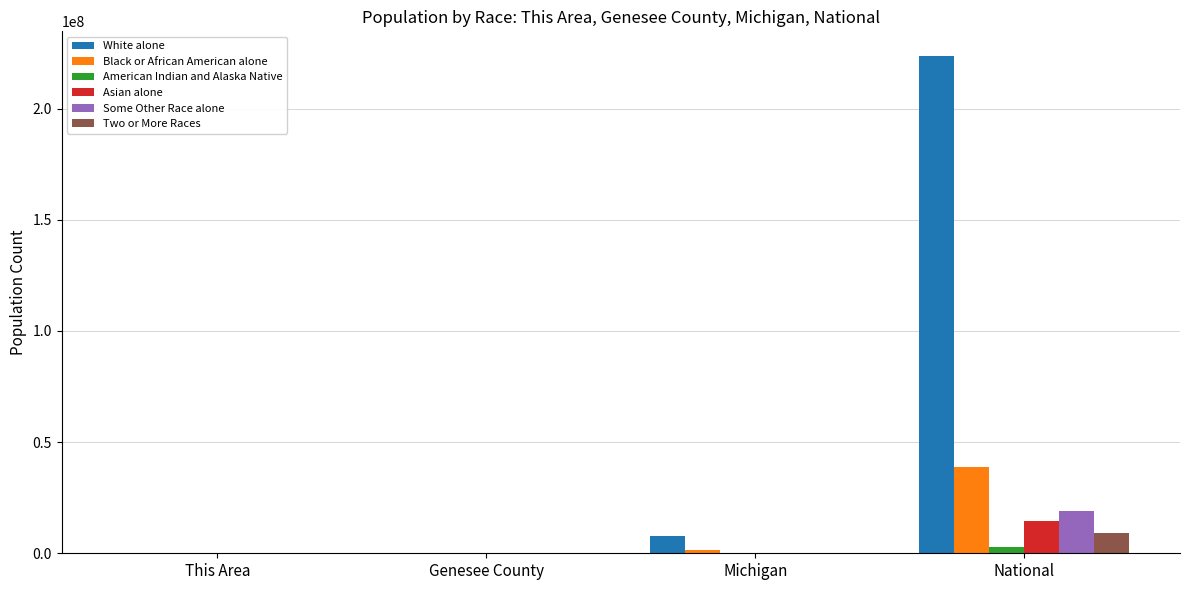

At which category is the sum across all series the highest?

National